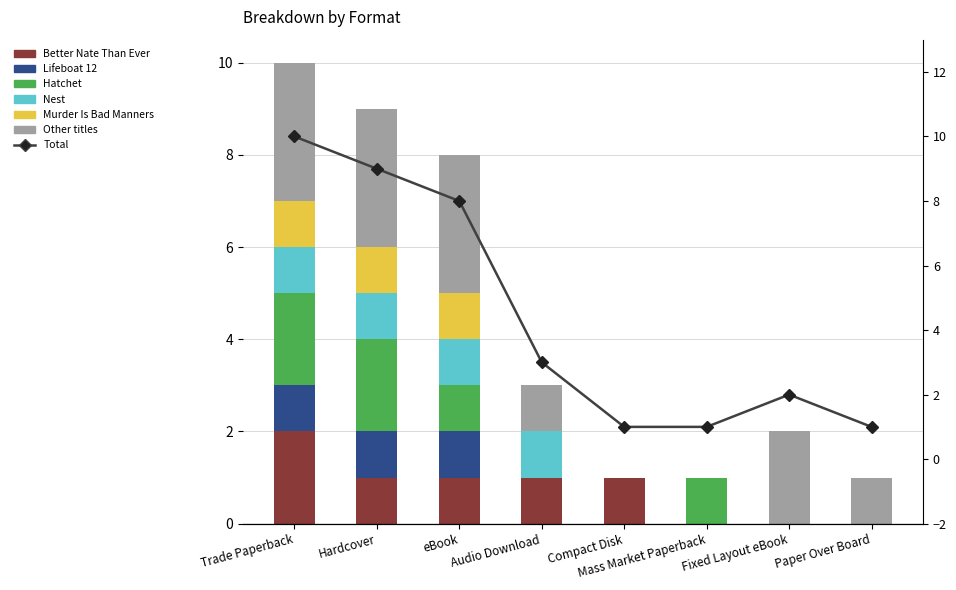

Which series changed the most between Hardcover and Compact Disk?

Other titles